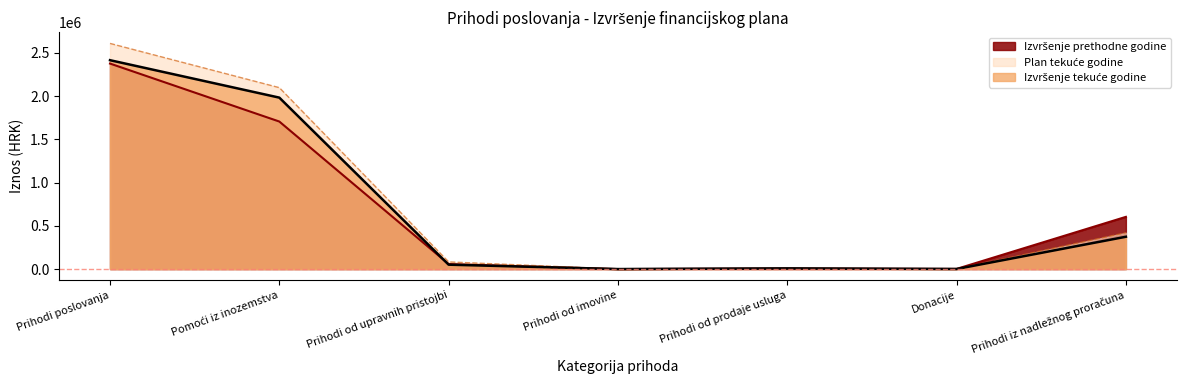

Reading right to left, list all the values displayed in this chart.

Izvršenje prethodne godine: 603688.1	1840.5	6903.2	0.1	57853.7	1705546.2	2375831.8
Plan tekuće godine: 419714.5	1035.0	7865.0	20.0	82745.0	2097373.0	2608752.5
Izvršenje tekuće godine: 373538.5	824.8	7772.5	0.0	50720.6	1982011.1	2414867.5